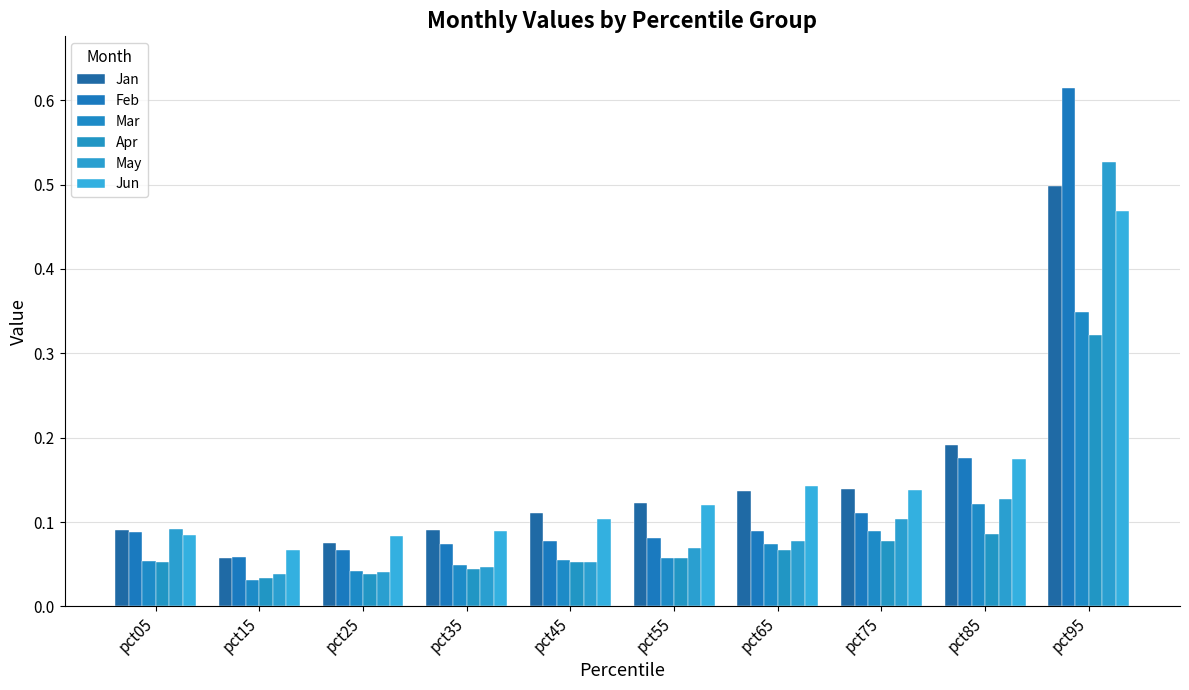

The Jan series shows 0.0 at pct25. True or false?

False